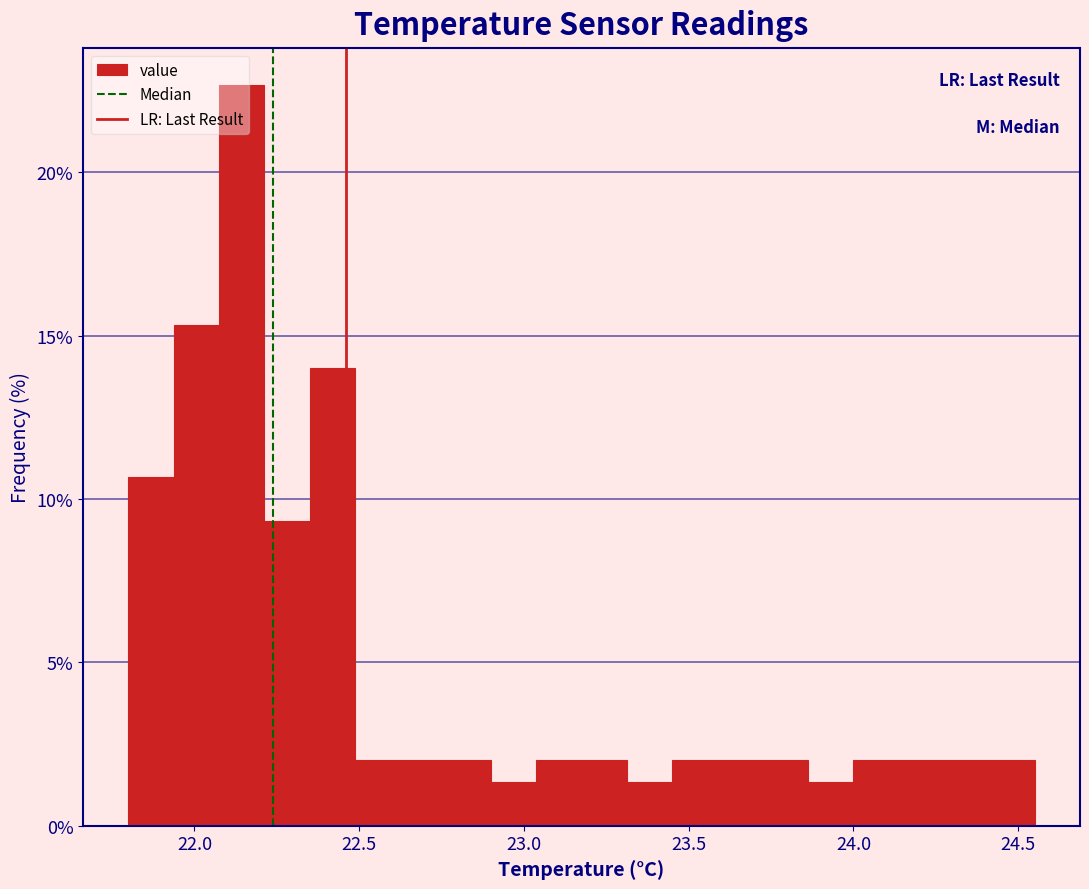

Around what value on the x-axis is the tallest bar? Give the approximate position of its centre, as read against the axis.

22.15